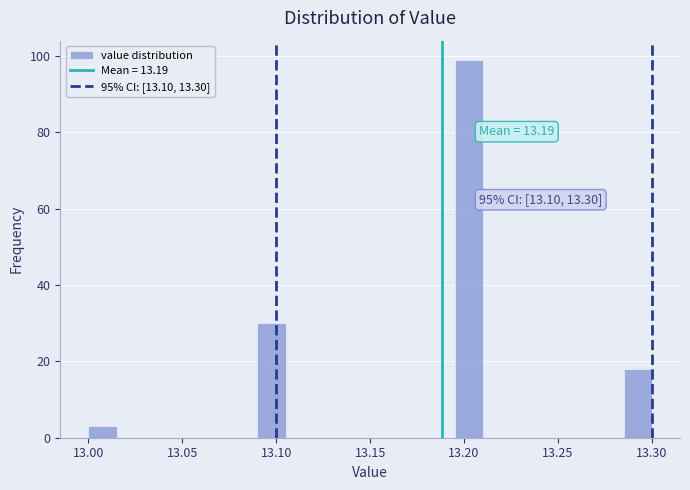

Read against the x-axis, roughly where is the centre of the tallest bar?

13.205